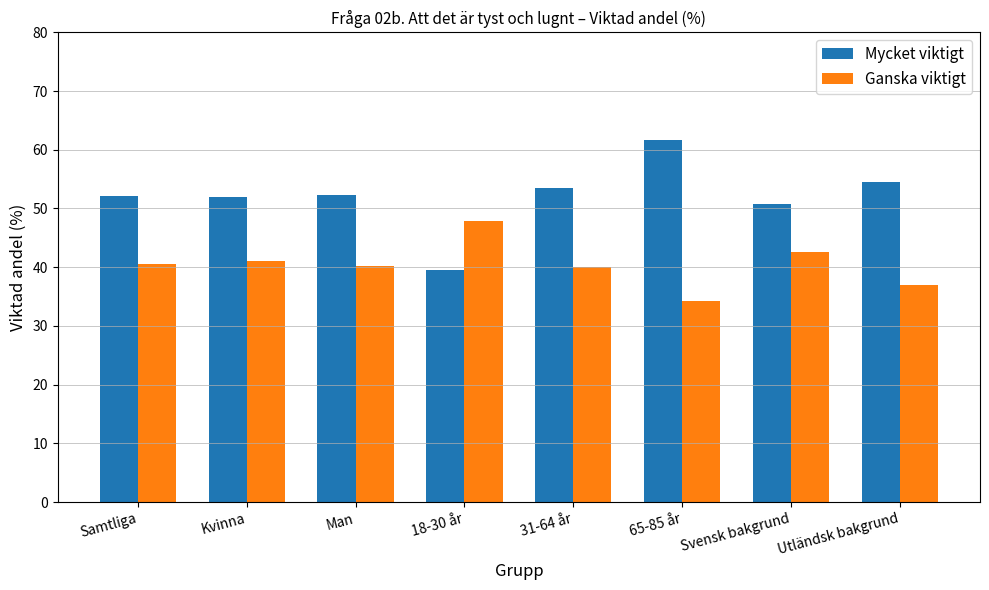

True or false: Ganska viktigt has a value of 36.9 at Utländsk bakgrund.

True